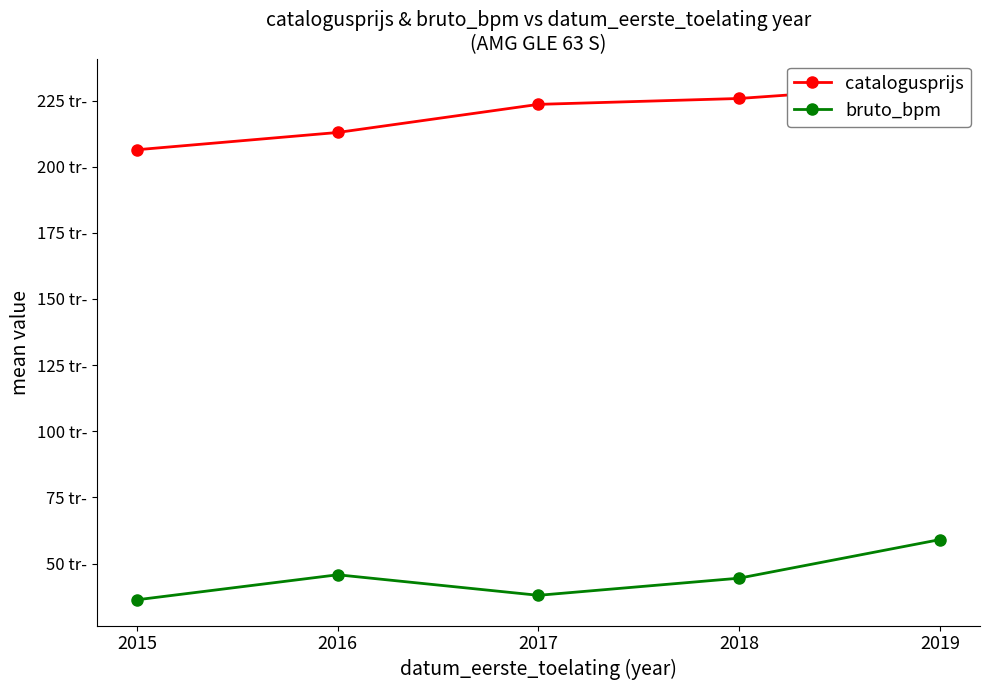

What is the average value of the bruto_bpm series?

44703.3